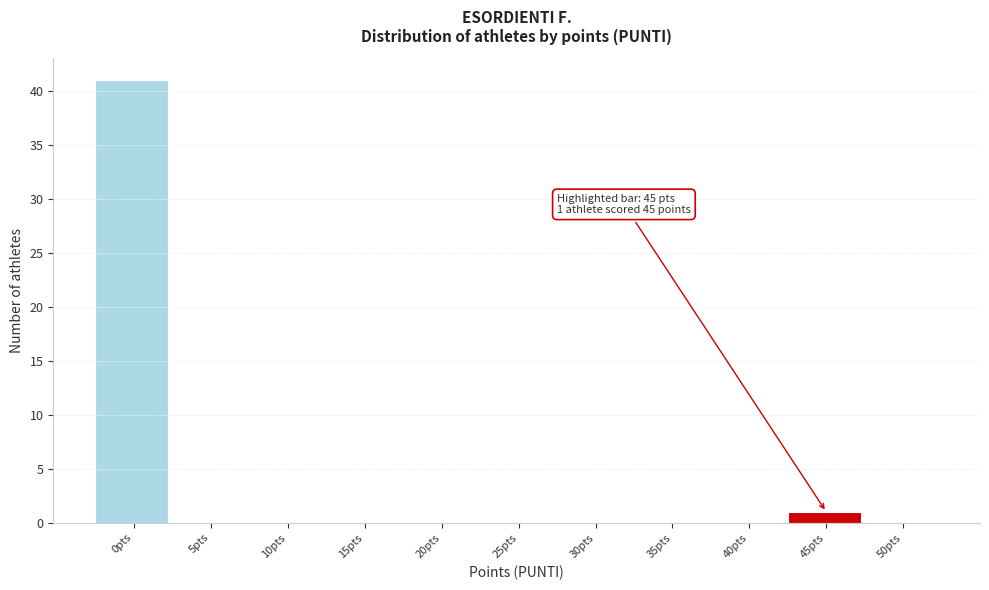

Reading left to right, extract all data points from this chart.

0pts=41	5pts=0	10pts=0	15pts=0	20pts=0	25pts=0	30pts=0	35pts=0	40pts=0	45pts=1	50pts=0